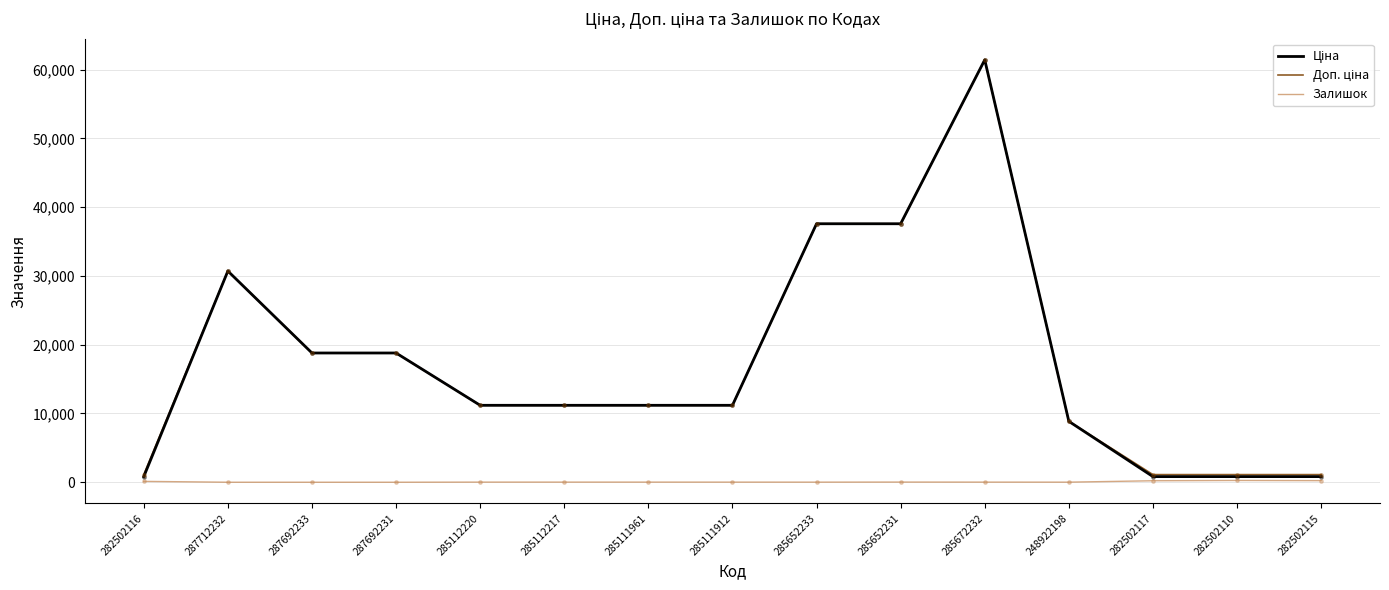

At which category is the sum across all series the highest?

285672232